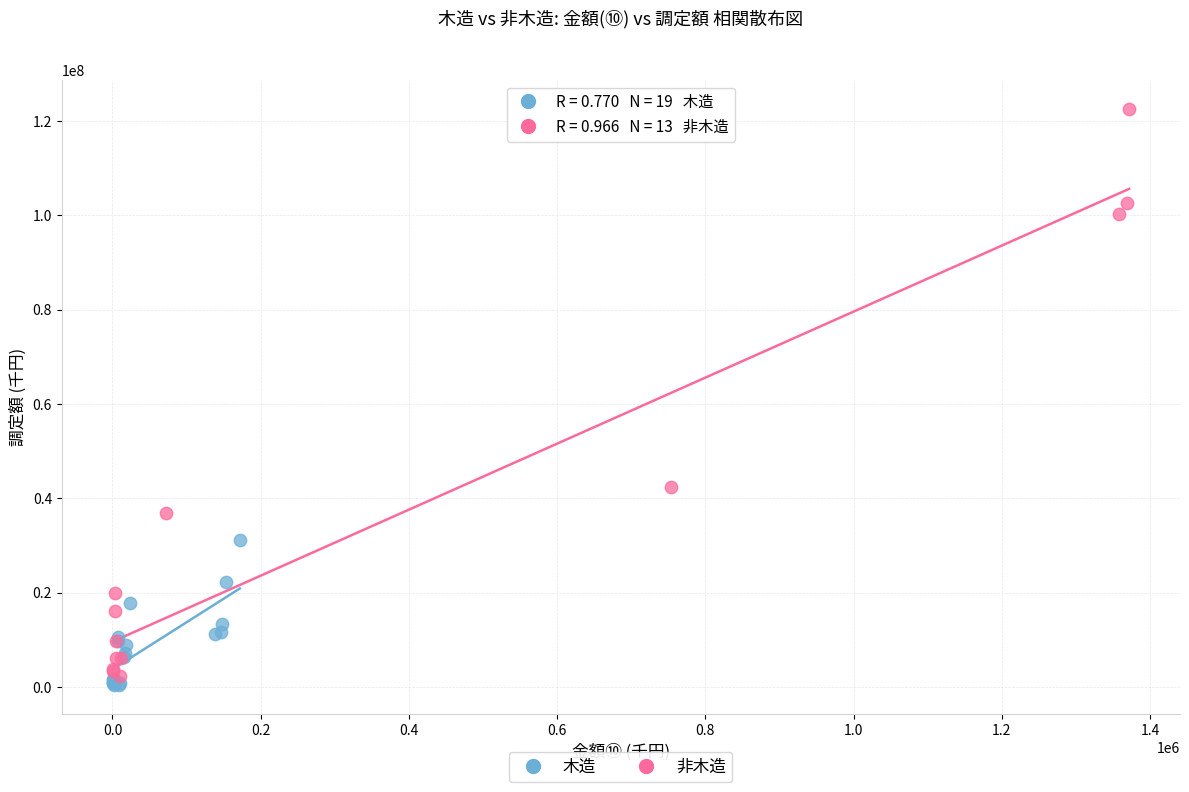

Which series has the widest spread of Y values?

非木造